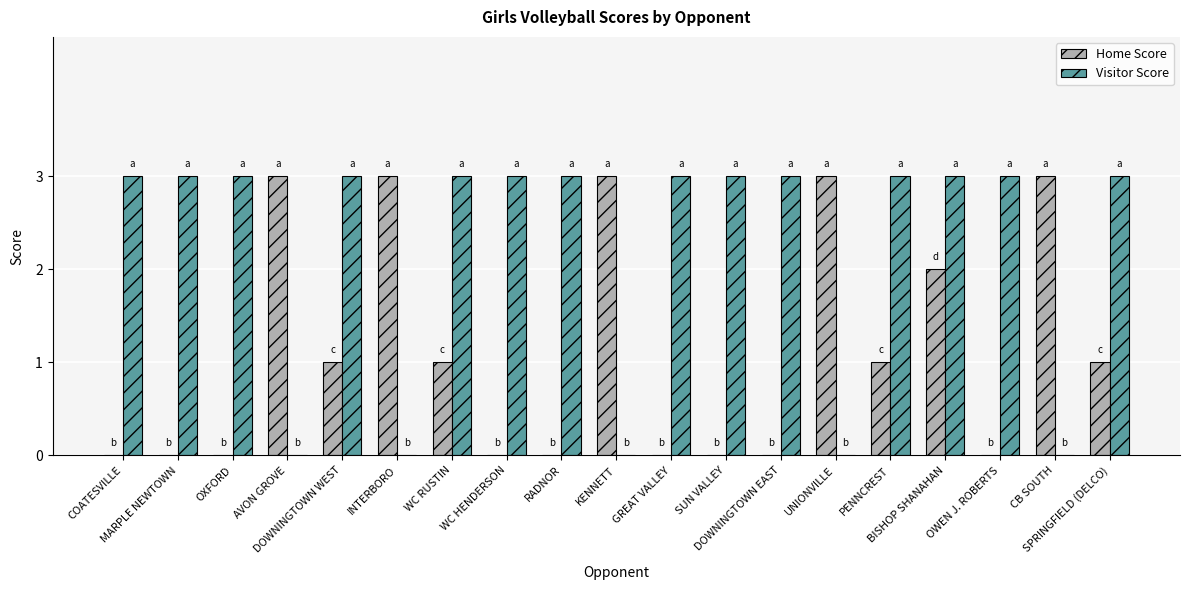

What is the highest value of the Home Score series?

3